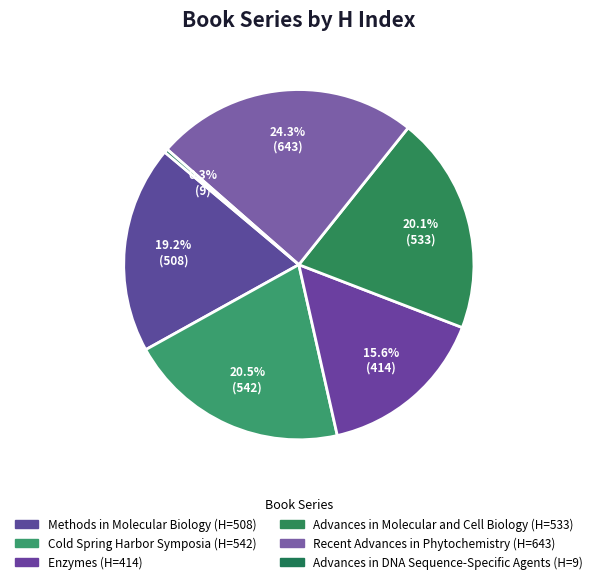

How many slices are in this pie chart?

6